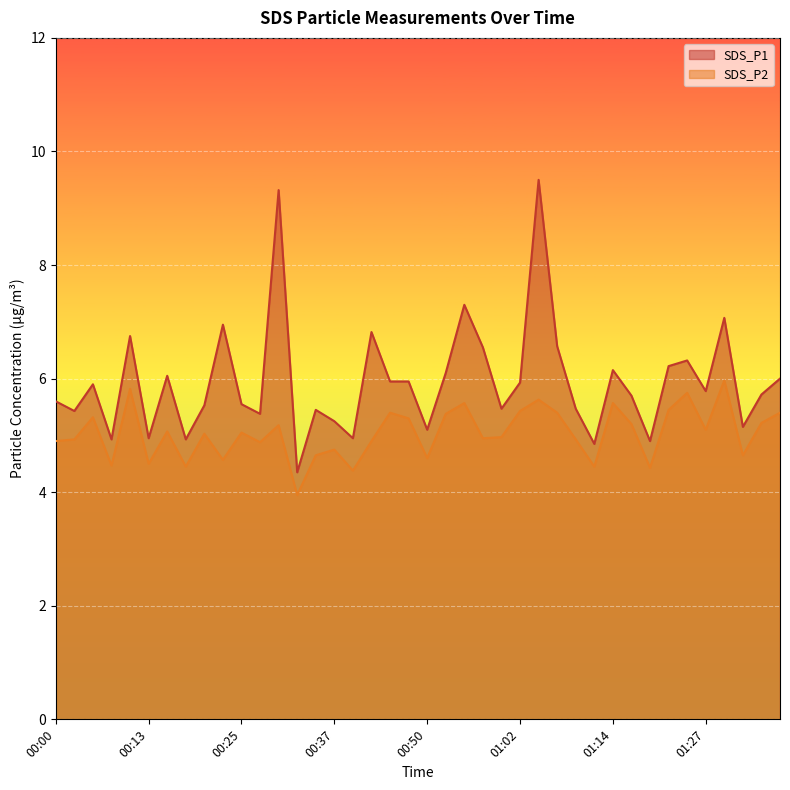

Is the value of SDS_P1 at 00:52 greater than the value of SDS_P2 at 00:23?

Yes